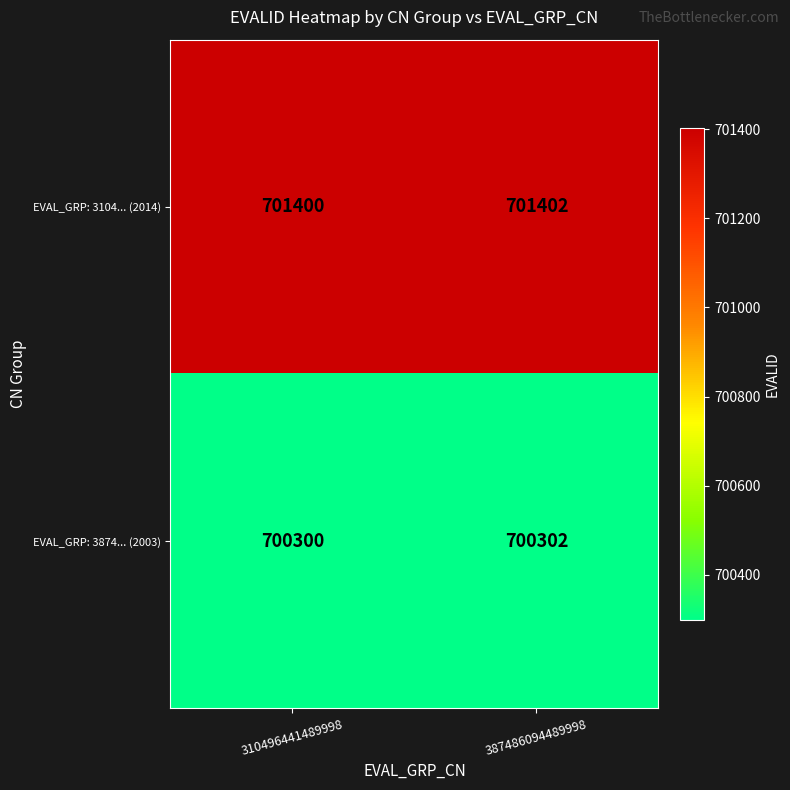

The value of EVAL_GRP: 3874... (2003) at 310496441489998 is 428361. True or false?

False